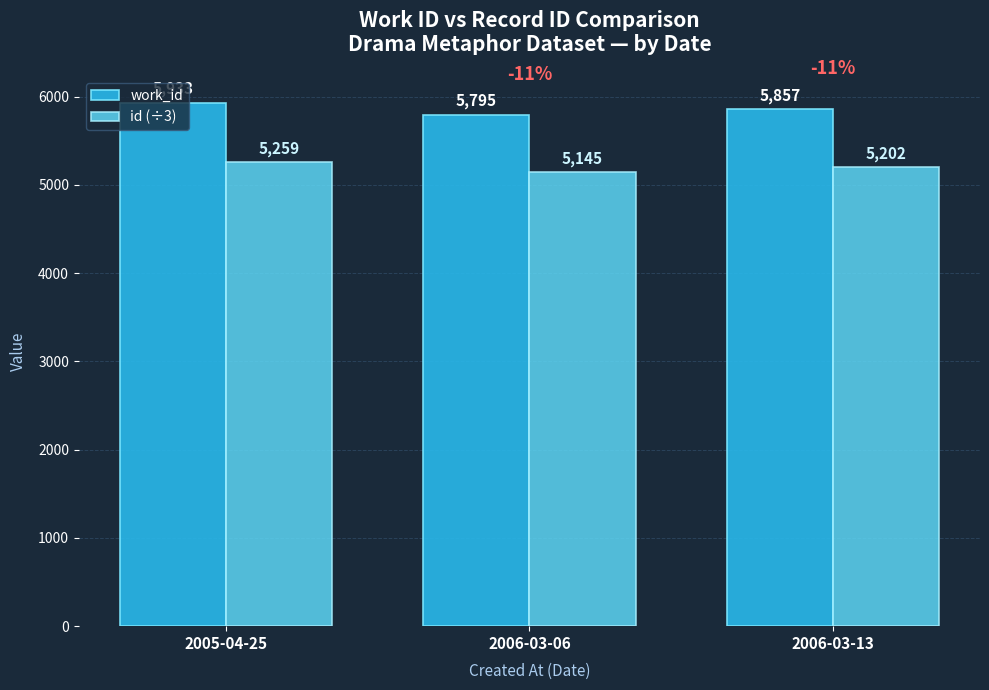

Which series has the widest spread of values?

work_id